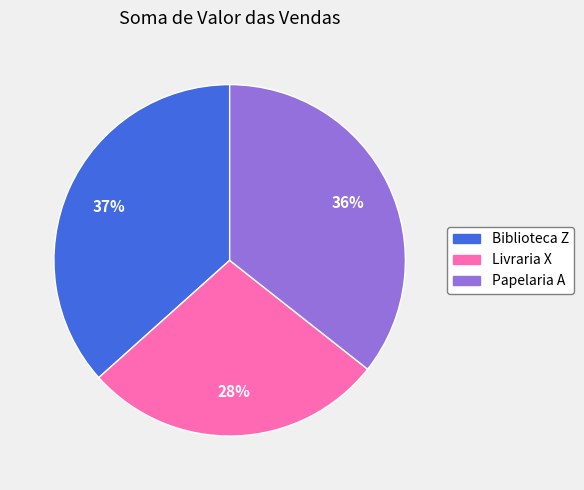

Between Livraria X and Biblioteca Z, which is larger?

Biblioteca Z